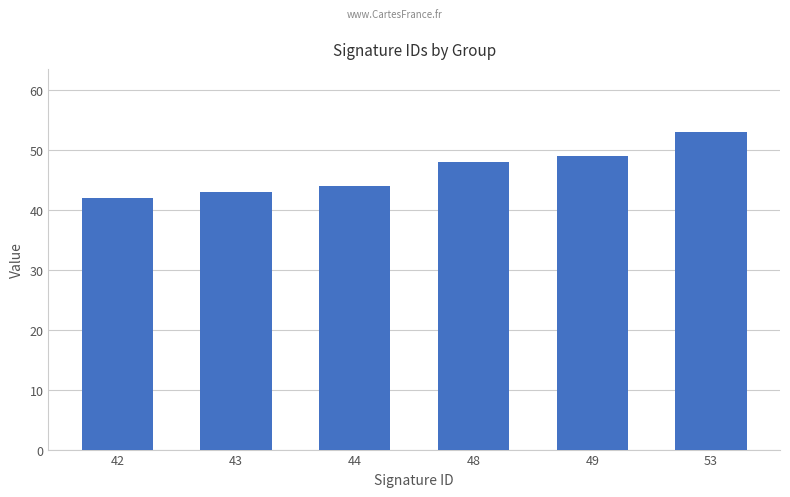

Rank the categories by value from highest to lowest.

53, 49, 48, 44, 43, 42